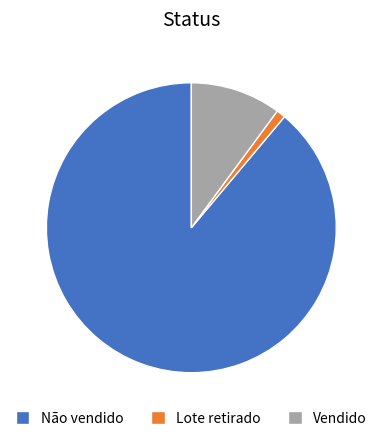

Which category accounts for the majority?

Não vendido